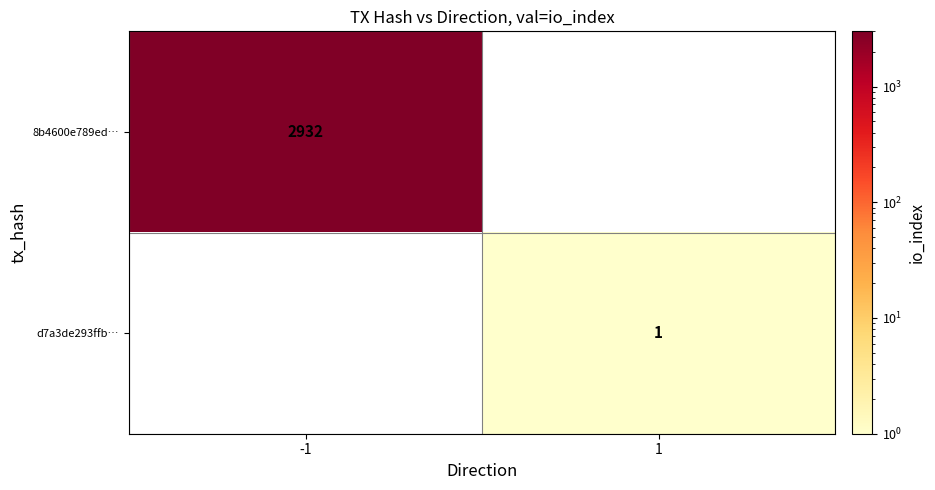

How many series are shown in this chart?

2